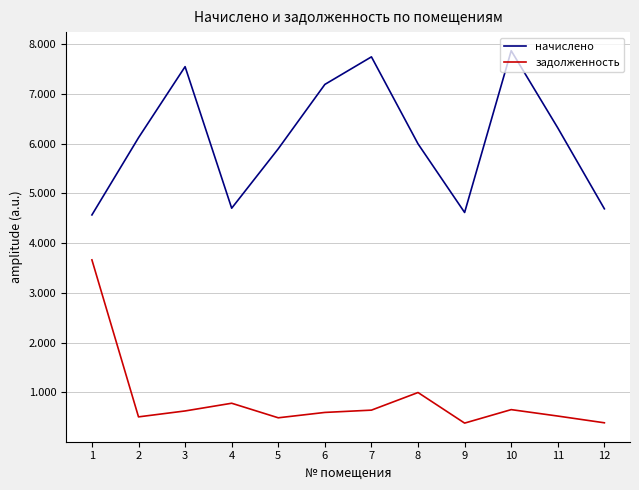

What is the value of the задолженность point at the 7th from the left?

645.4